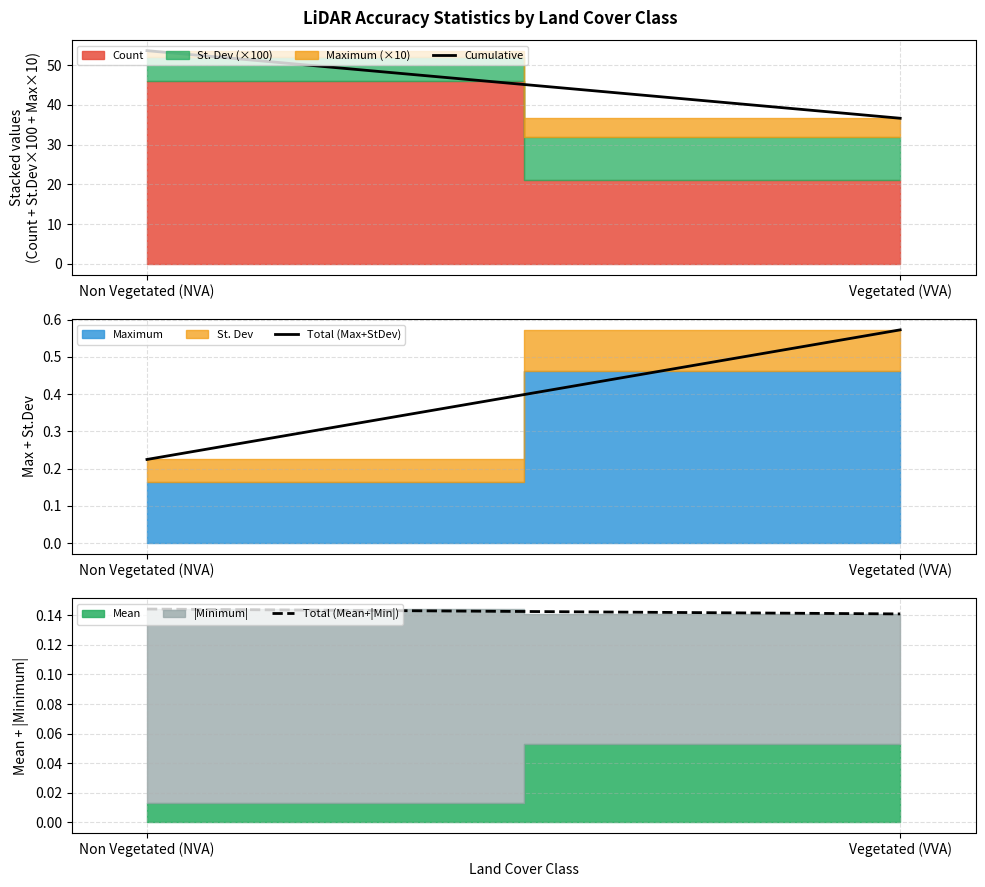

True or false: Total (Mean+|Min|) has a value of 0.1 at Non Vegetated (NVA).

True